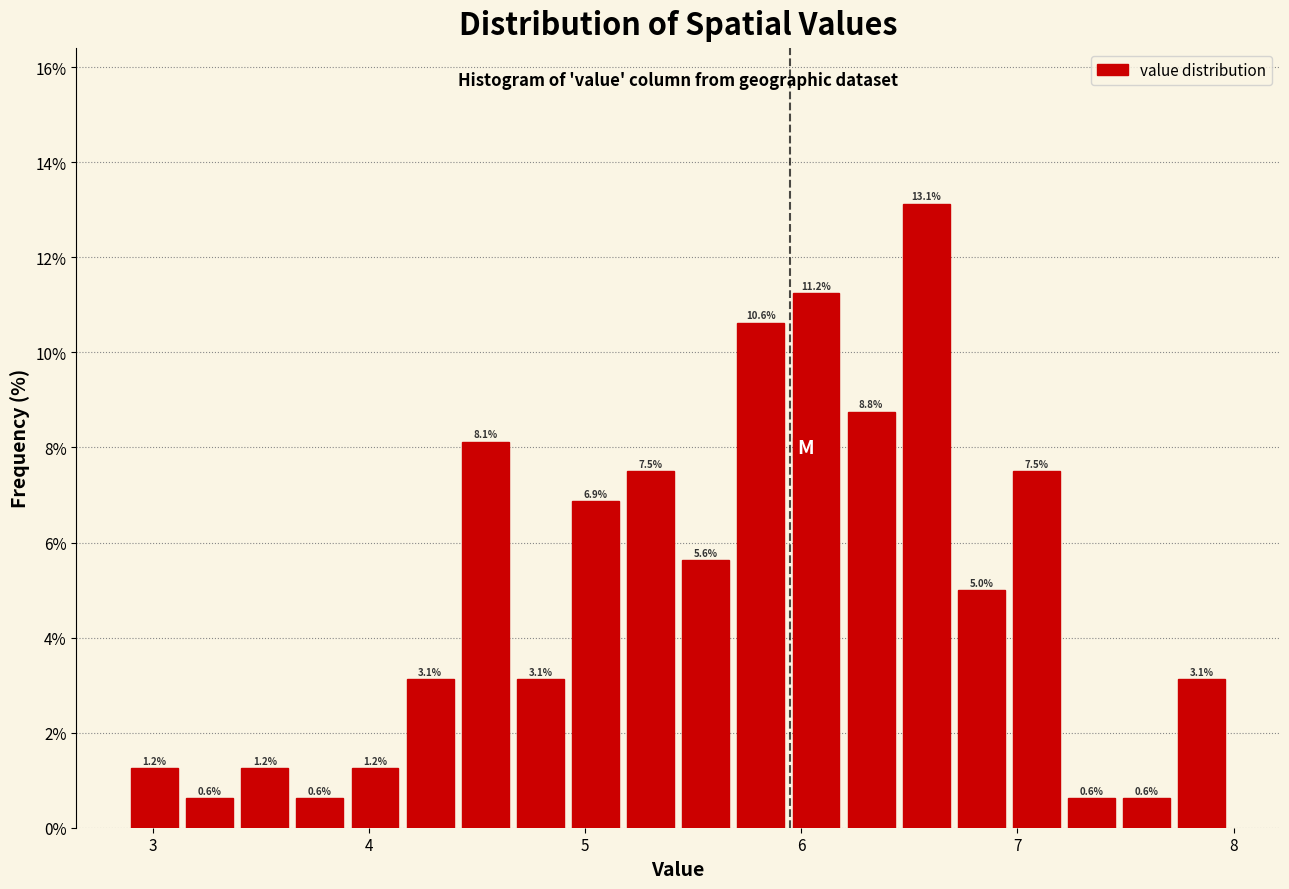

Around what value on the x-axis is the tallest bar? Give the approximate position of its centre, as read against the axis.

6.6